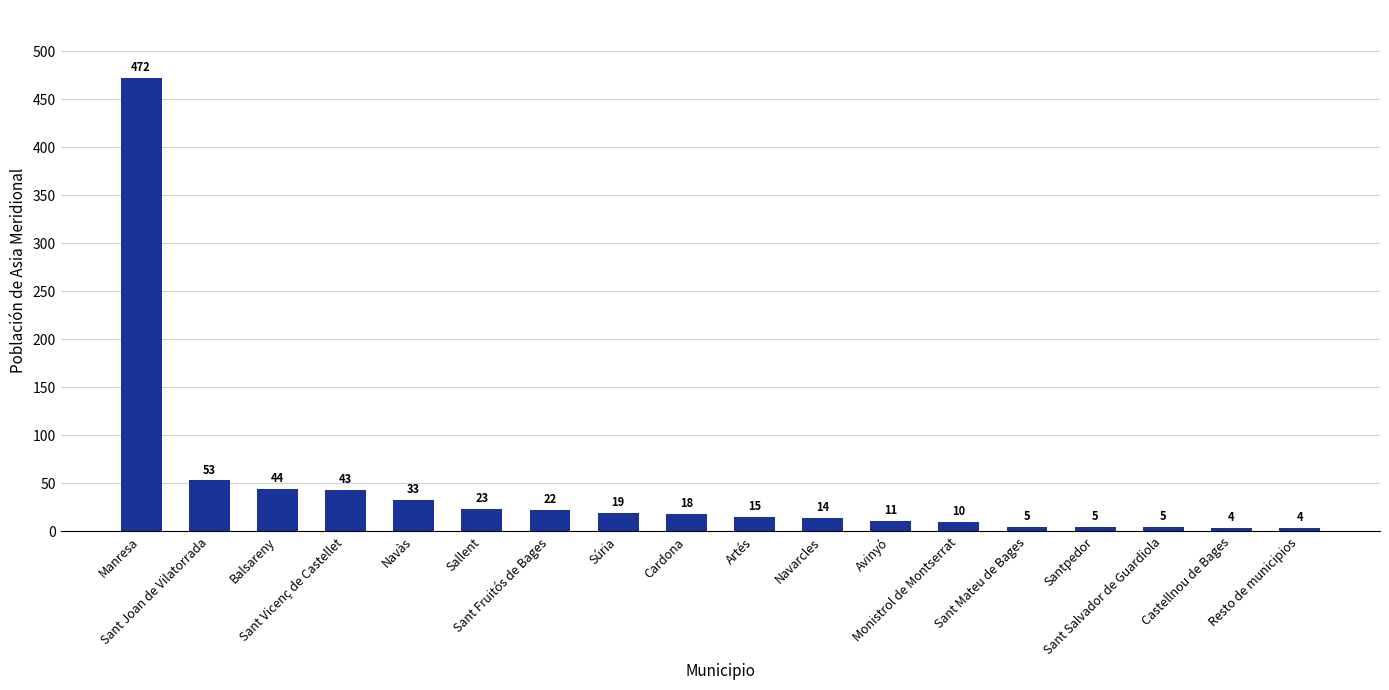

What is the minimum value shown in the chart?

4